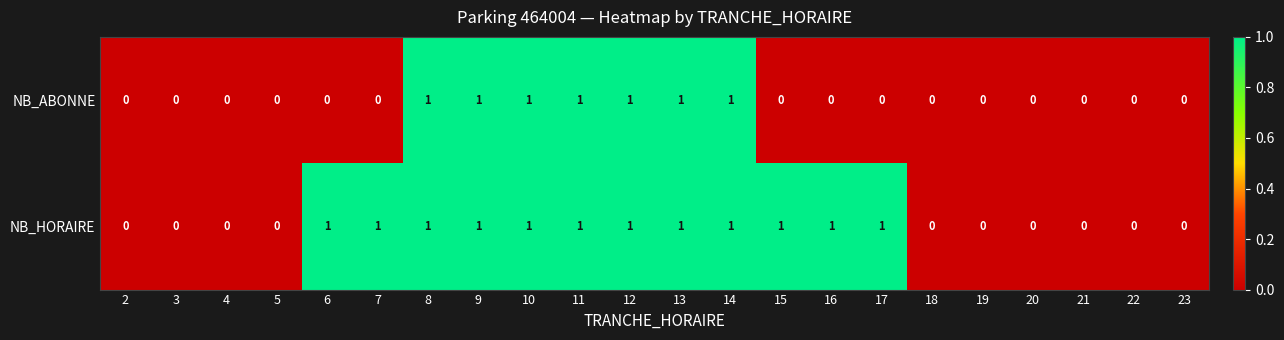

Count the number of data series in this chart.

2